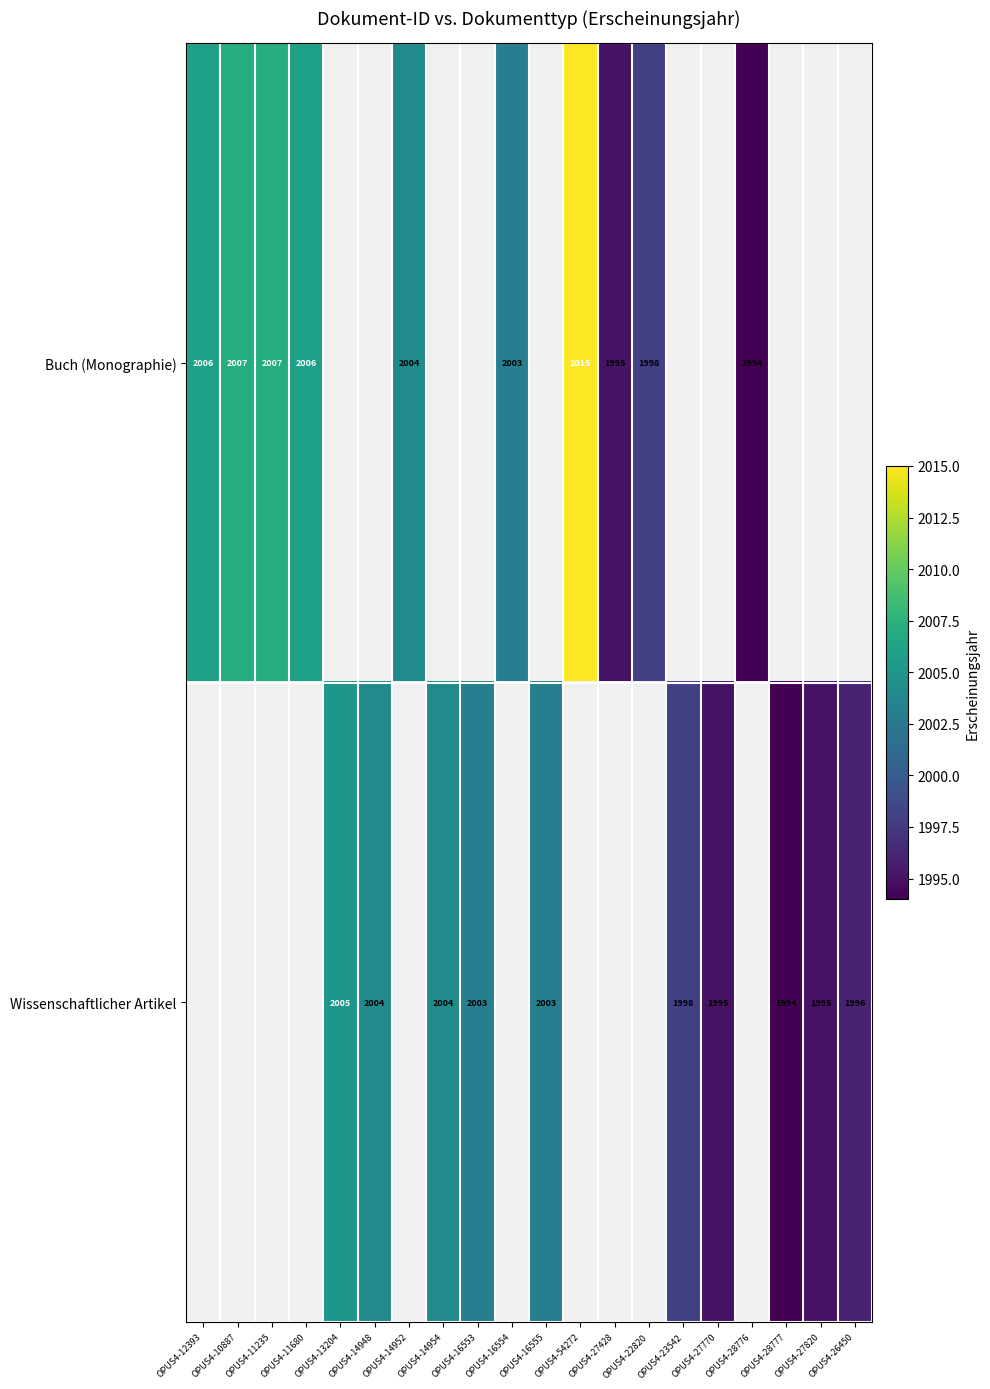

What is the sum of the Buch (Monographie) values at OPUS4-28776 and OPUS4-54272?

4009